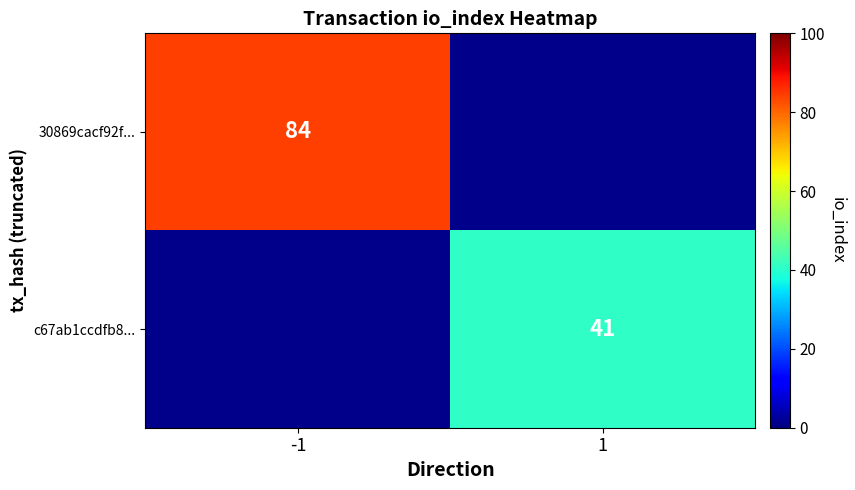

Is it true that 30869cacf92f... equals 84 at -1?

True